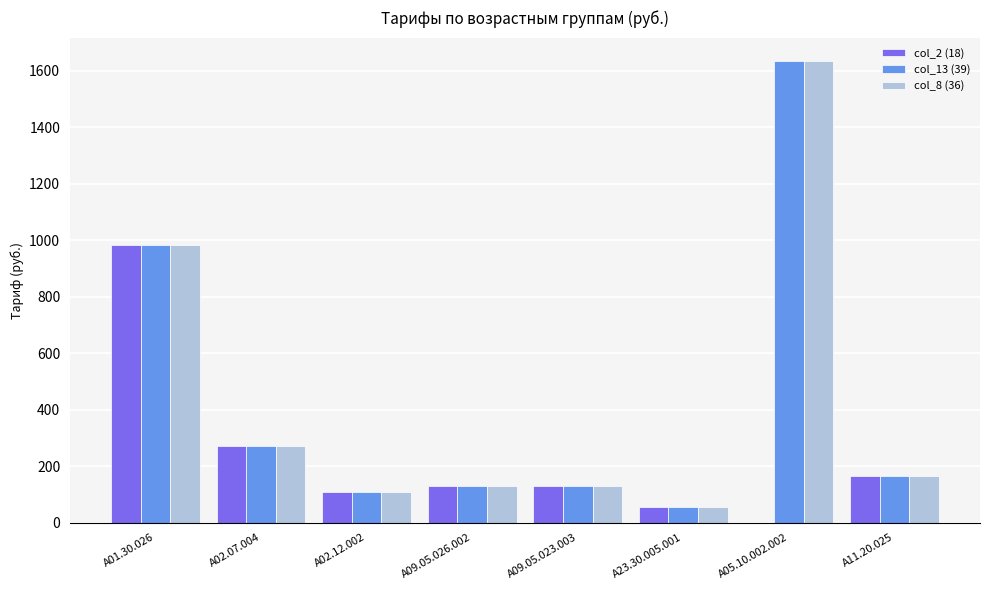

At which category is the sum across all series the highest?

A05.10.002.002